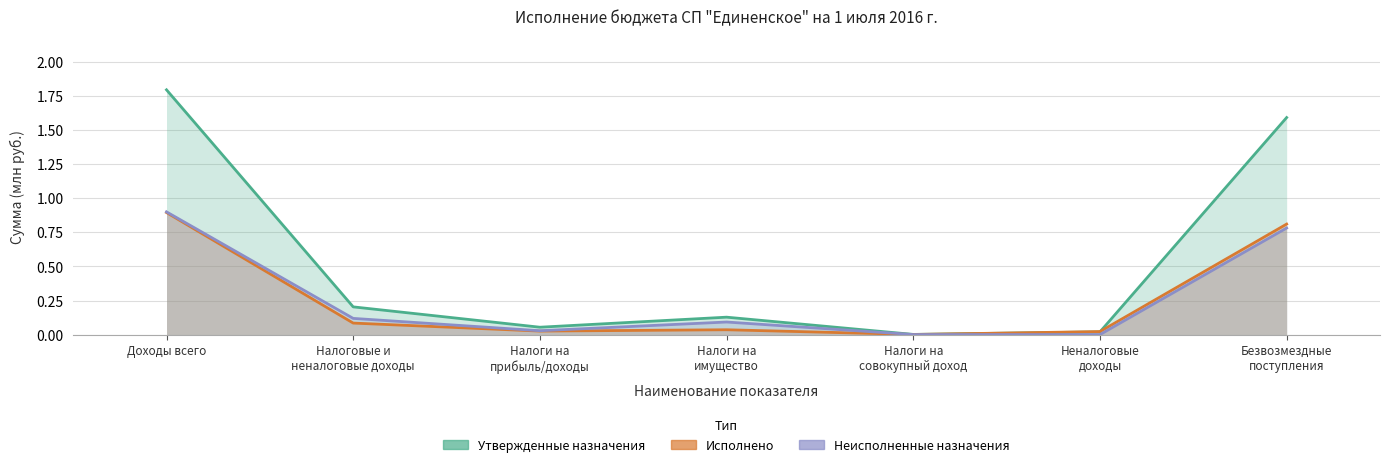

Which series changed the most between Налоги на
прибыль/доходы and Налоги на
имущество?

Утвержденные назначения